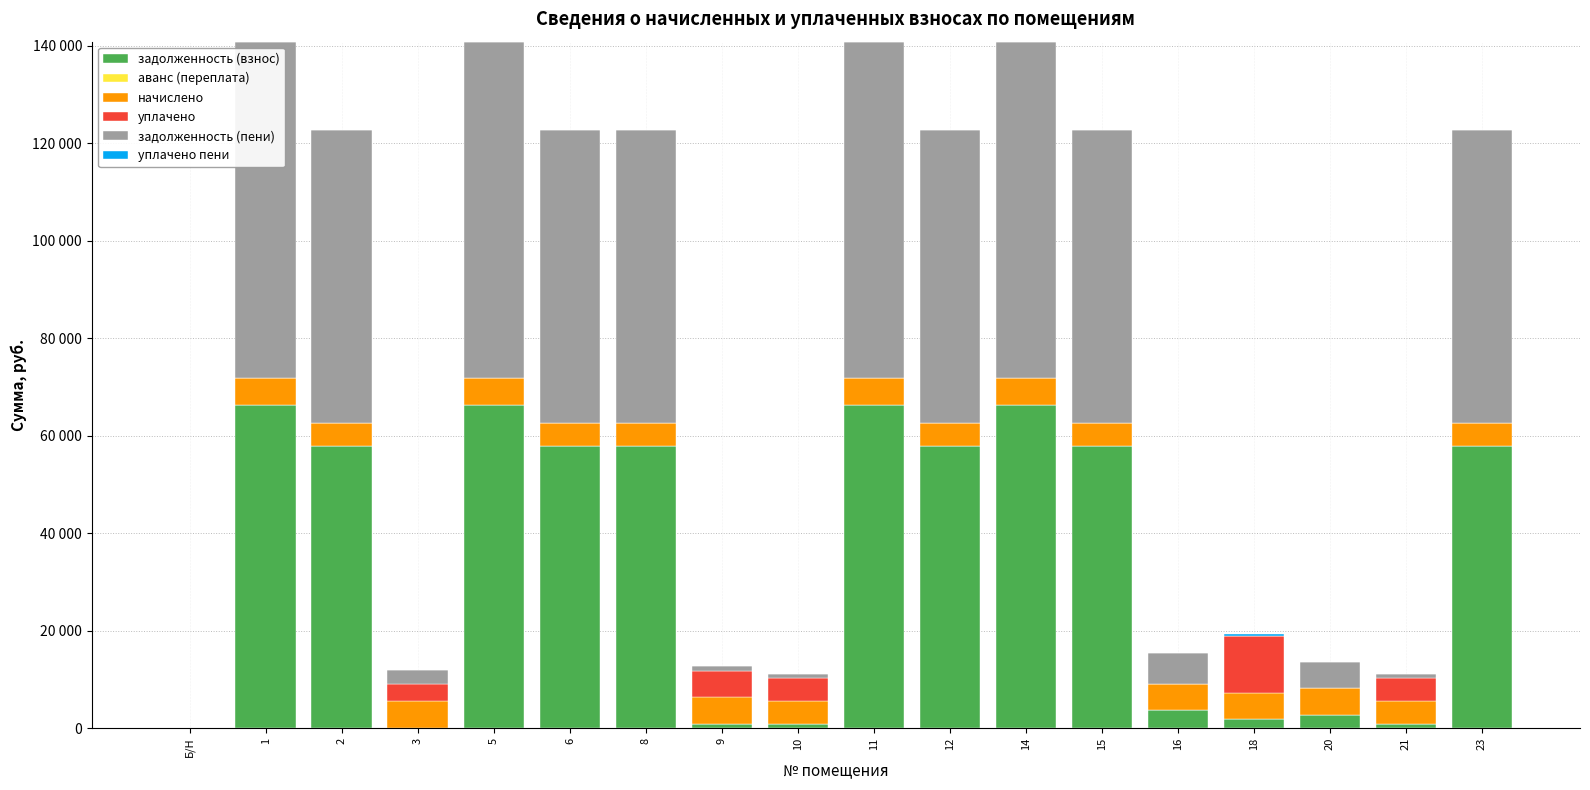

True or false: уплачено пени has a value of -382.9 at 11.

False